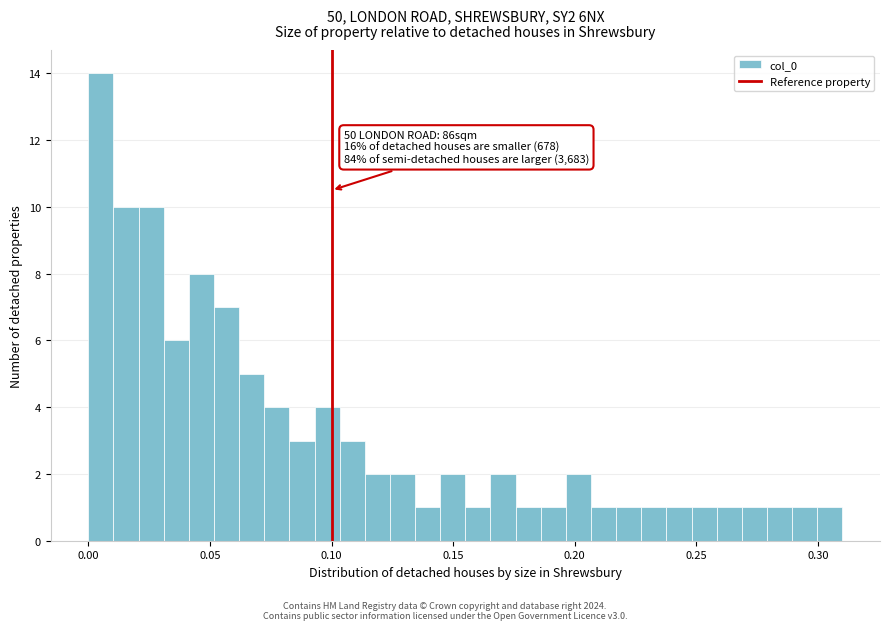

Read against the x-axis, roughly where is the centre of the tallest bar?

0.005